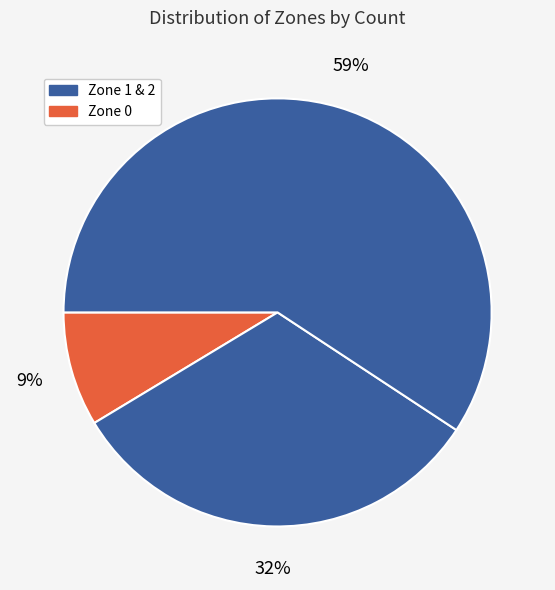

Rank the categories by value from highest to lowest.

Zone 2, Zone 1, Zone 0